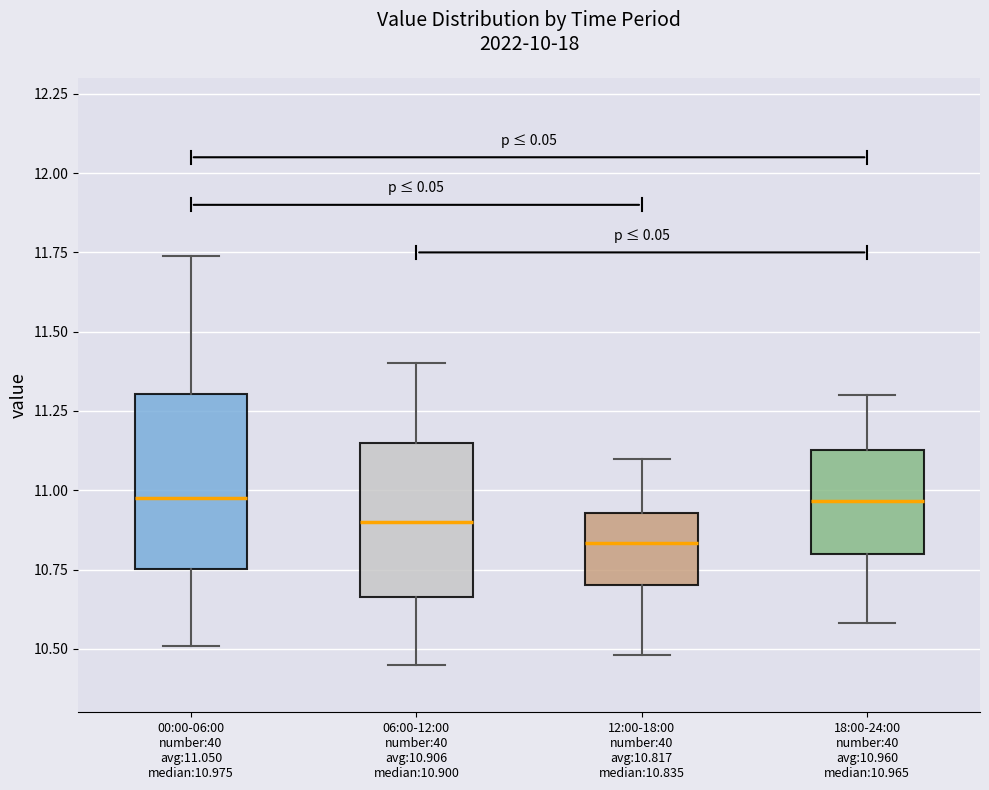

Reading left to right, read every box against the y-axis: the position of its median line, the range the box covers, and the ends of its whiskers. The values are not printed on the chart, so give them approximately, as read against the axis.

00:00-06:00 number:40 avg:11.050 median:10.975: median 11.00, box 10.75 to 11.30, whiskers 10.50 to 11.75
06:00-12:00 number:40 avg:10.906 median:10.900: median 10.90, box 10.65 to 11.15, whiskers 10.45 to 11.40
12:00-18:00 number:40 avg:10.817 median:10.835: median 10.85, box 10.70 to 10.95, whiskers 10.50 to 11.10
18:00-24:00 number:40 avg:10.960 median:10.965: median 10.95, box 10.80 to 11.15, whiskers 10.60 to 11.30